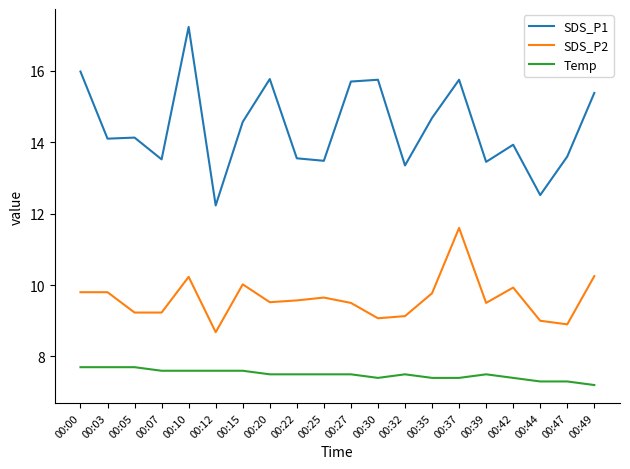

Count the number of data series in this chart.

3